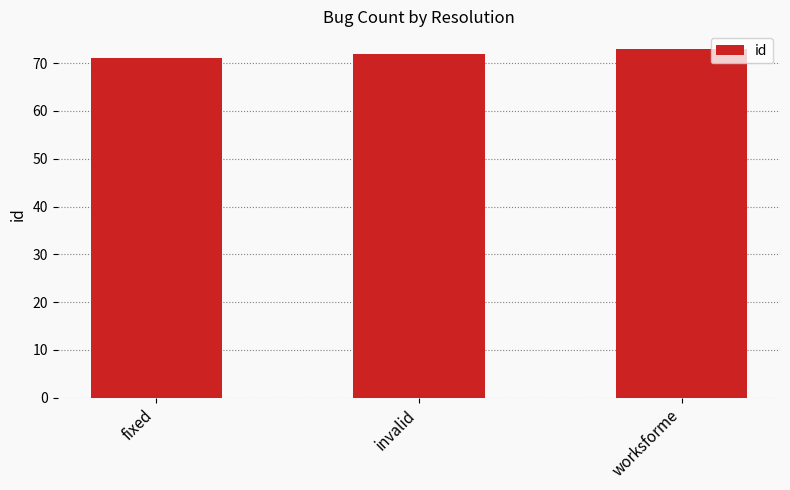

Rank the categories by value from lowest to highest.

fixed, invalid, worksforme